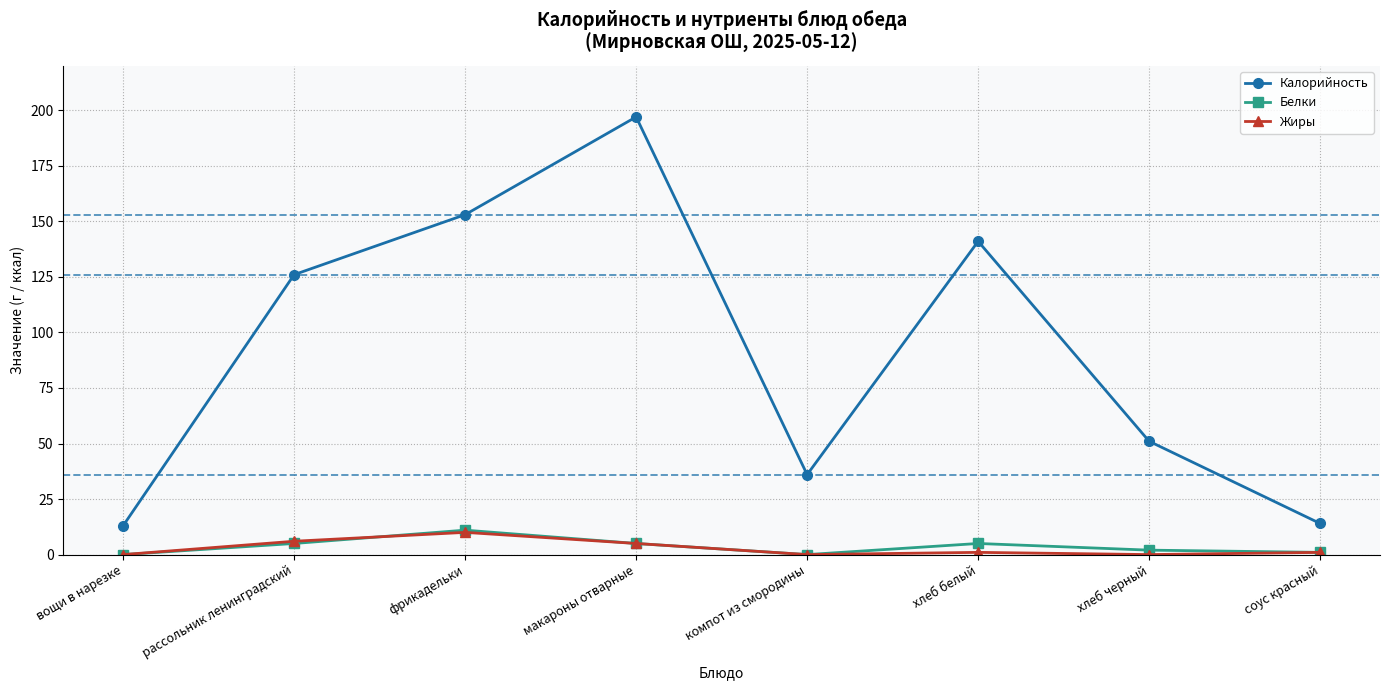

What is the label of the 3rd point from the left?

фрикадельки